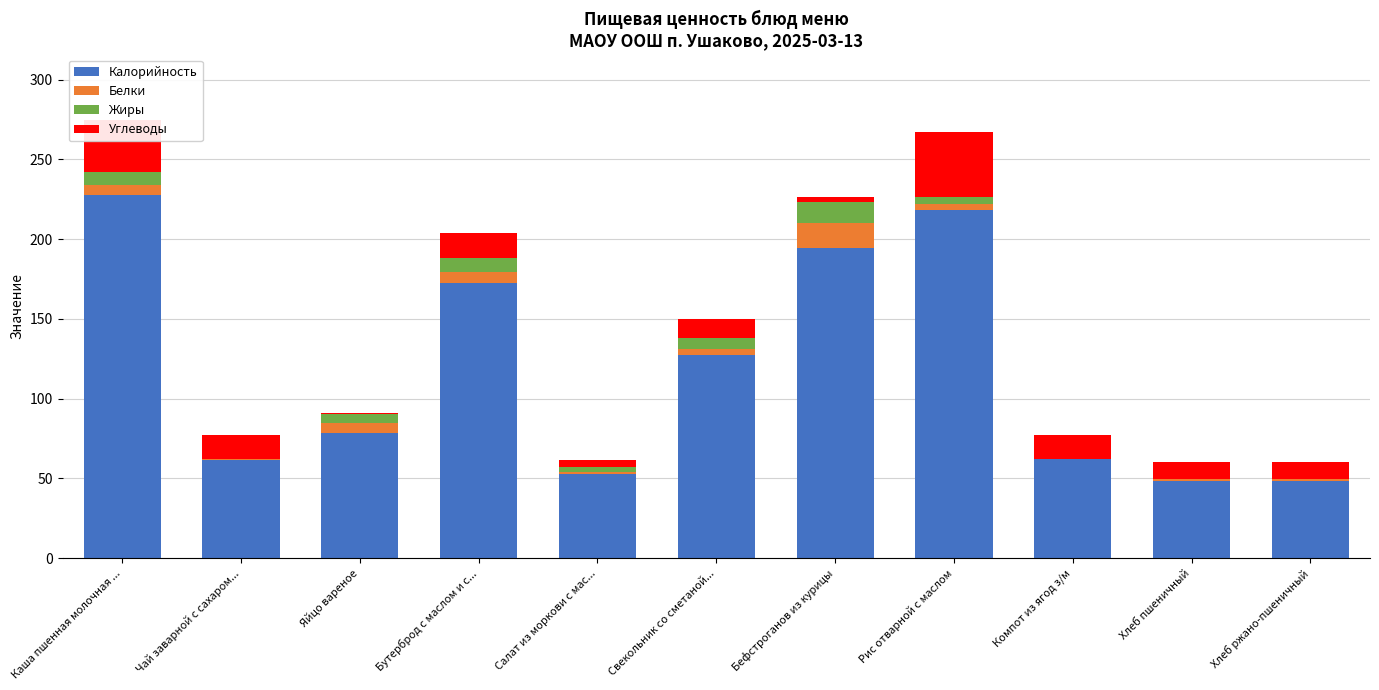

Where is Калорийность nearest to the value 137?

Свекольник со сметаной...